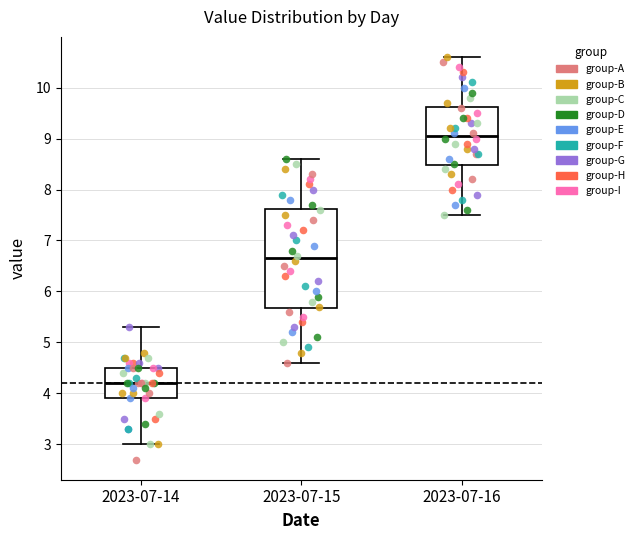

Reading left to right, transcribe this box plot: for each box, give where its median line is, the range the box spans, and where its two whiskers end, as read against the y-axis. The values are not printed on the chart, so give them approximately, as read against the axis.

2023-07-14: median 4.2, box 3.9 to 4.5, whiskers 3.0 to 5.3
2023-07-15: median 6.7, box 5.7 to 7.6, whiskers 4.6 to 8.6
2023-07-16: median 9.1, box 8.5 to 9.6, whiskers 7.5 to 10.6